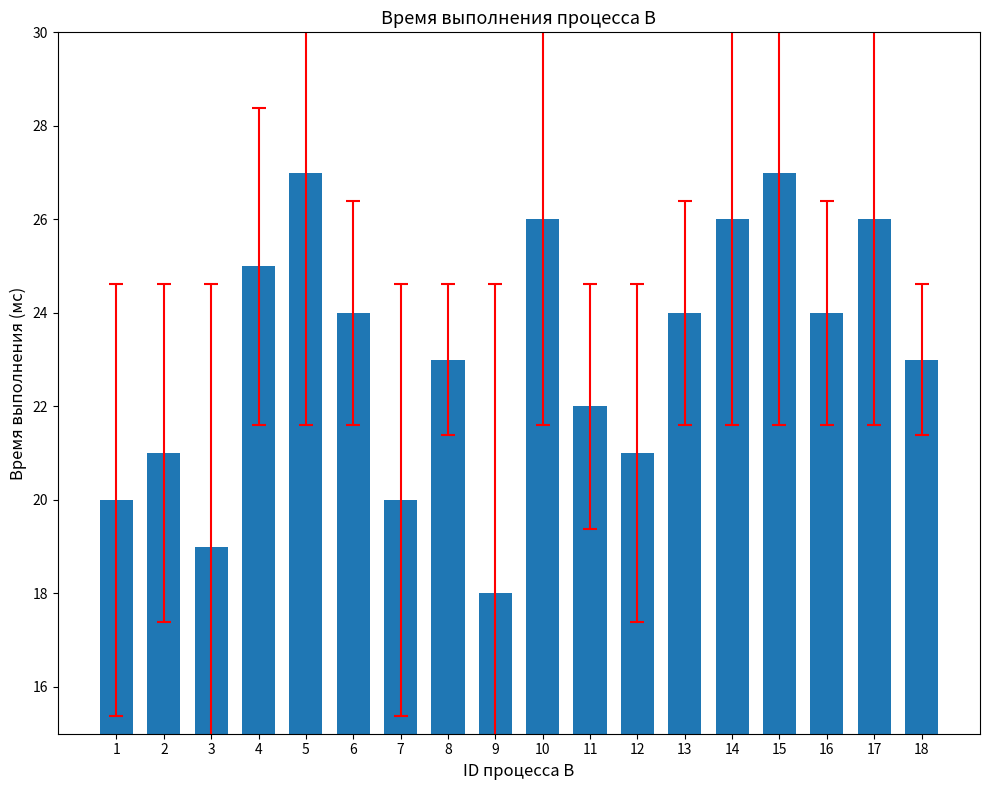

Reading left to right, transcribe all the data shown in this chart.

1=20	2=21	3=19	4=25	5=27	6=24	7=20	8=23	9=18	10=26	11=22	12=21	13=24	14=26	15=27	16=24	17=26	18=23